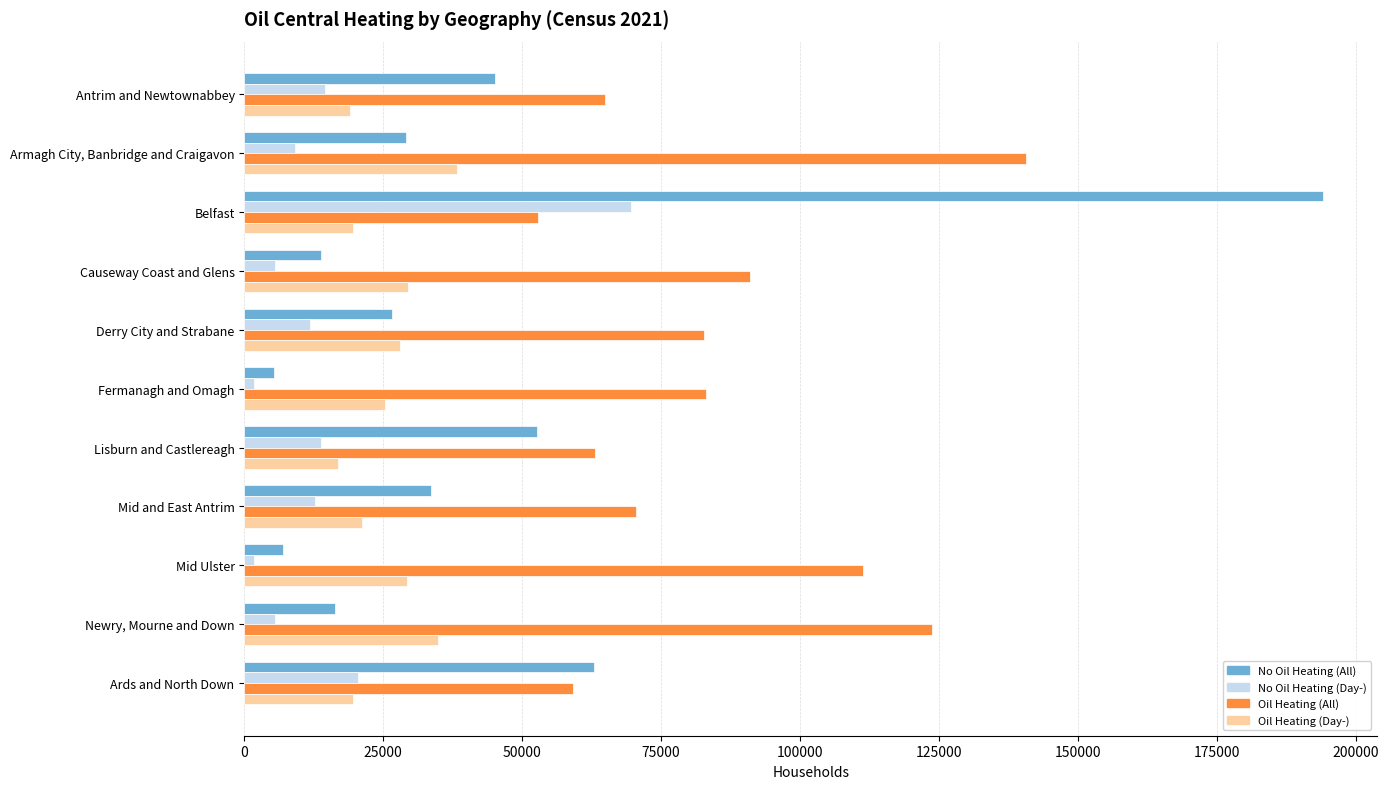

What is the average value of the Oil Heating (Day-) series?

25557